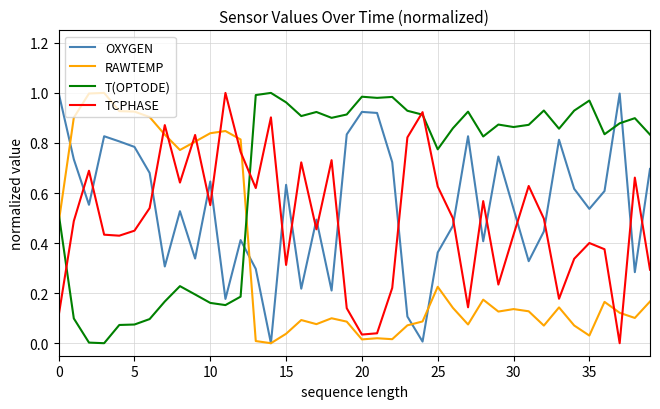

Rank the series by their average value, from highest to lowest.

T(OPTODE), OXYGEN, TCPHASE, RAWTEMP